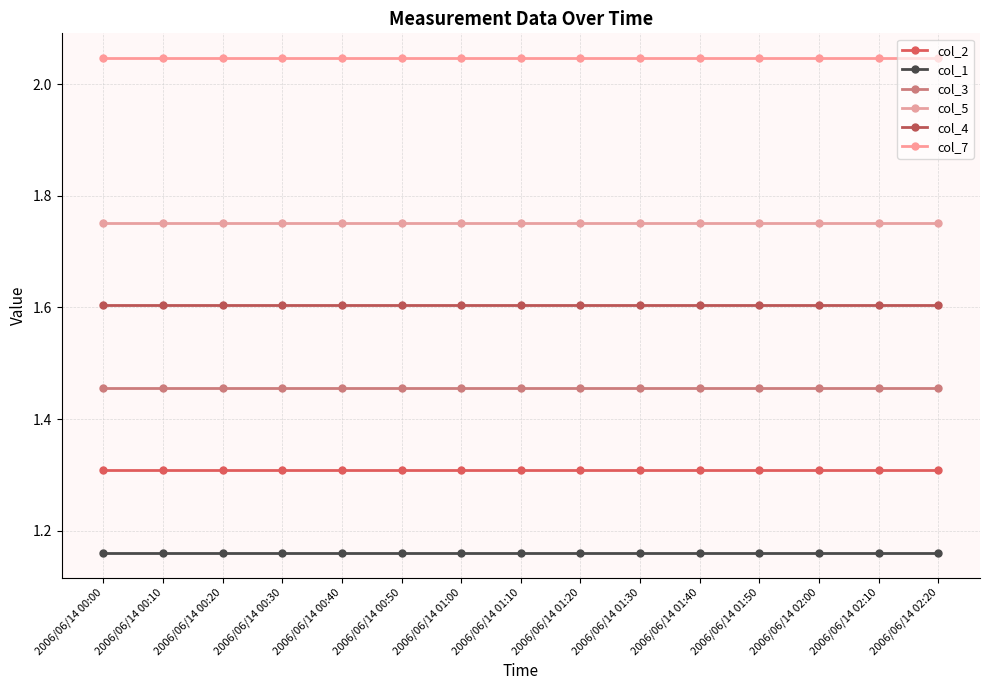

How many lines are shown in the chart?

6